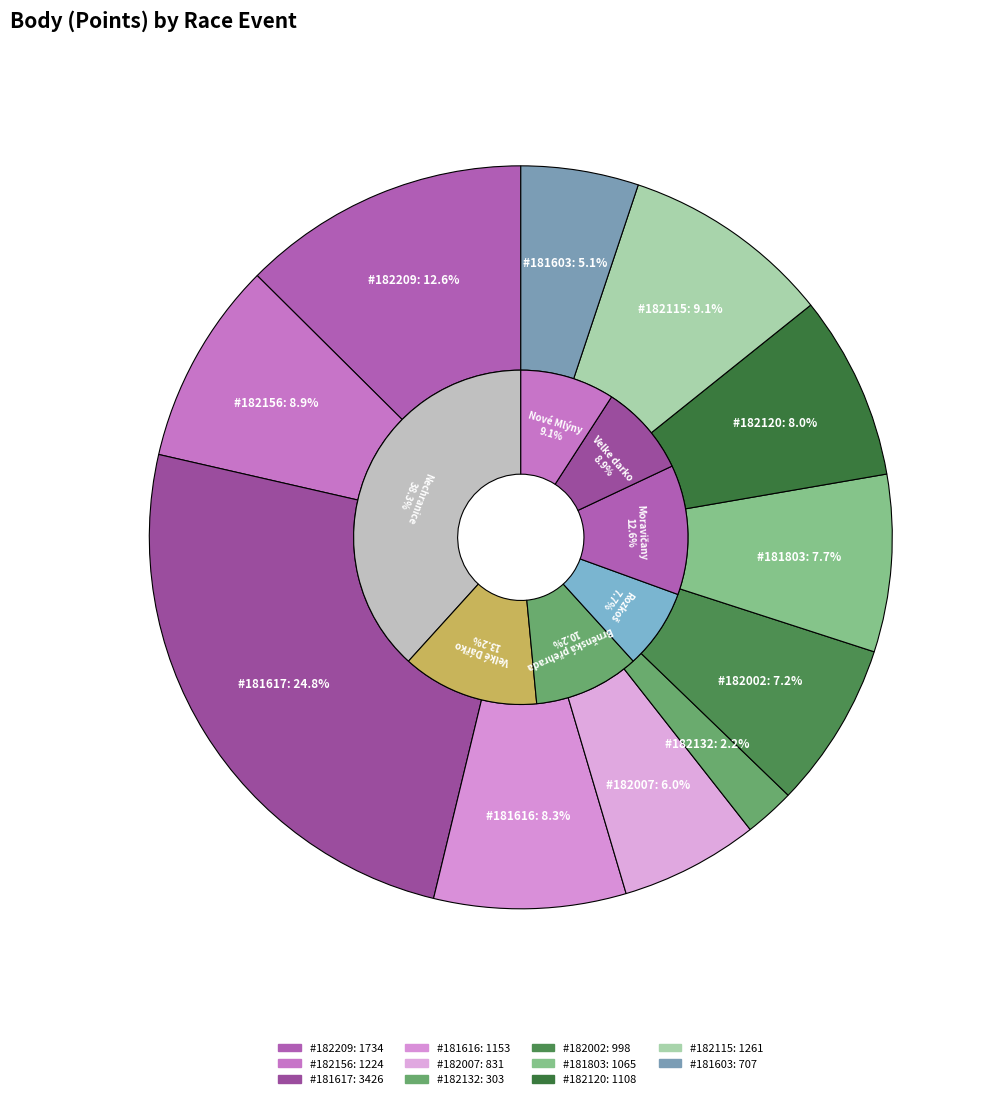

Rank the categories by value from highest to lowest.

181617, 182209, 182115, 182156, 181616, 182120, 181803, 182002, 182007, 181603, 182132